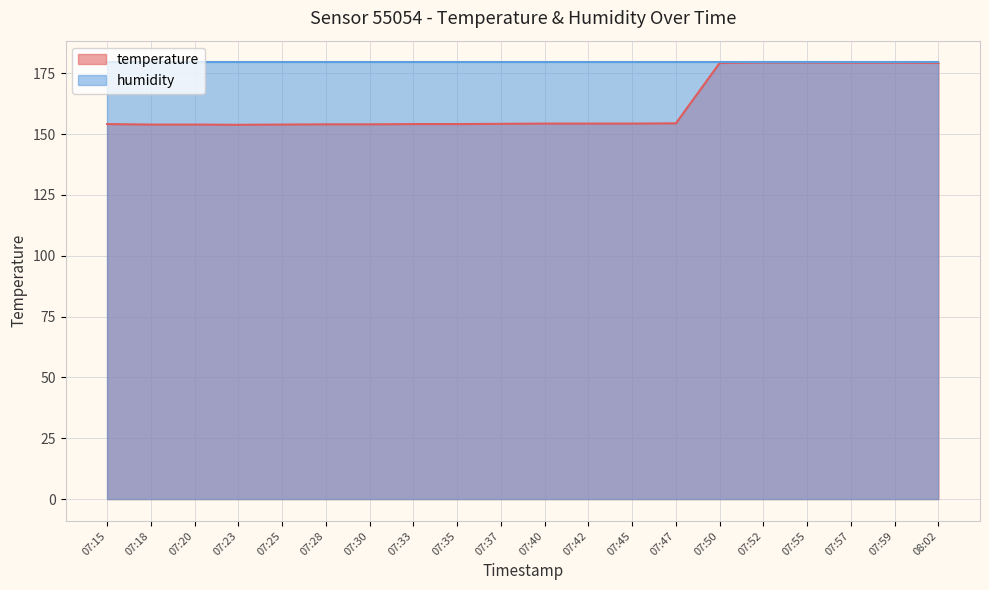

What is the difference between the values at 07:55 and 07:40?

25.1